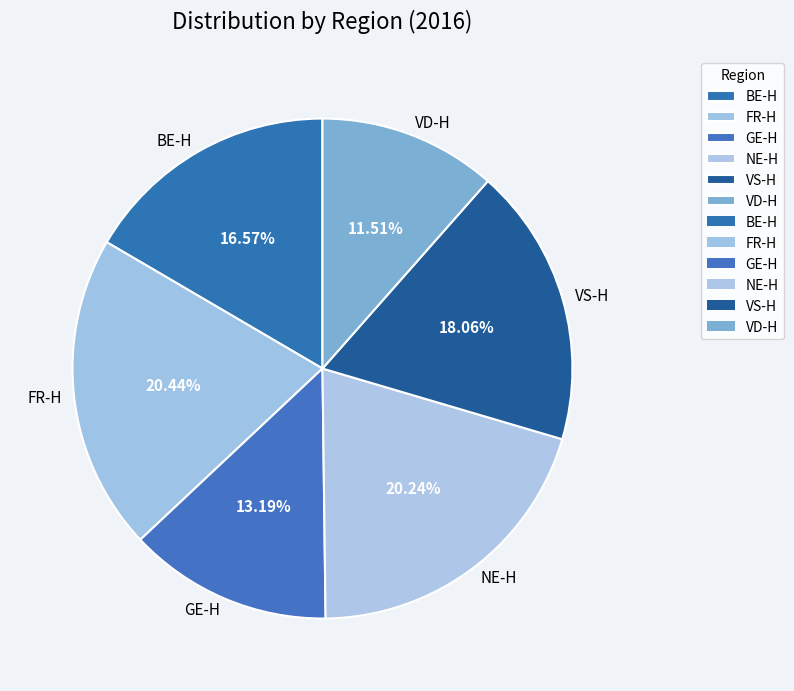

Is it true that NE-H is 28% of the pie?

False